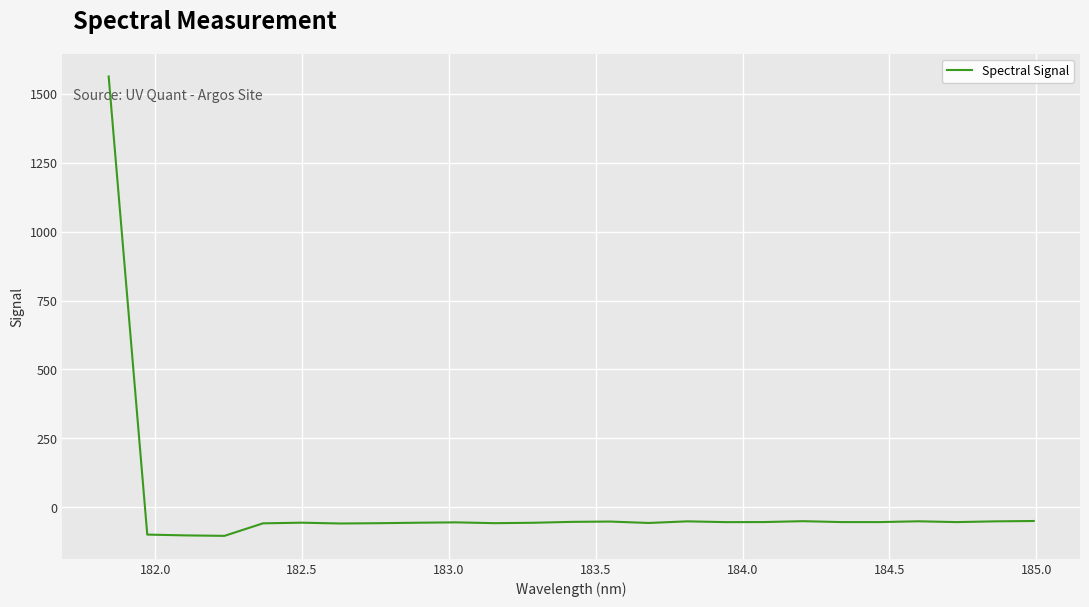

What is the smallest value displayed?

-104.5